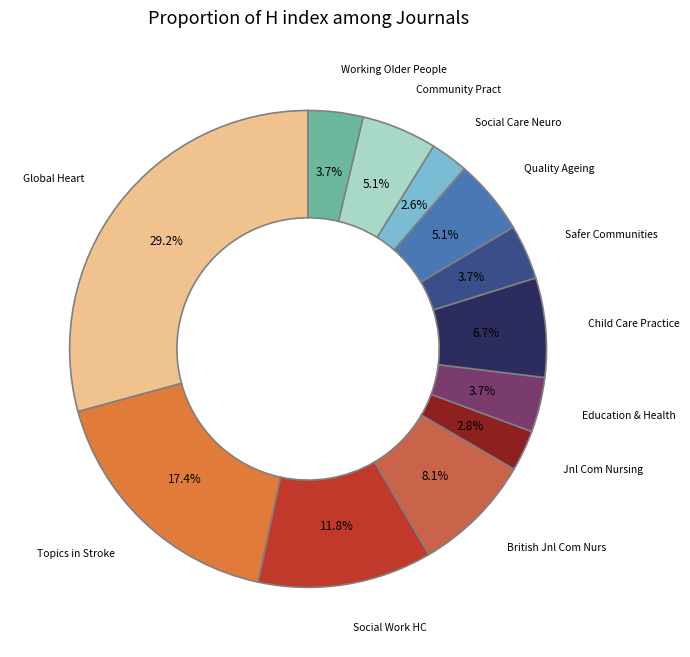

What portion of the pie excludes Safer Communities?

96.3%